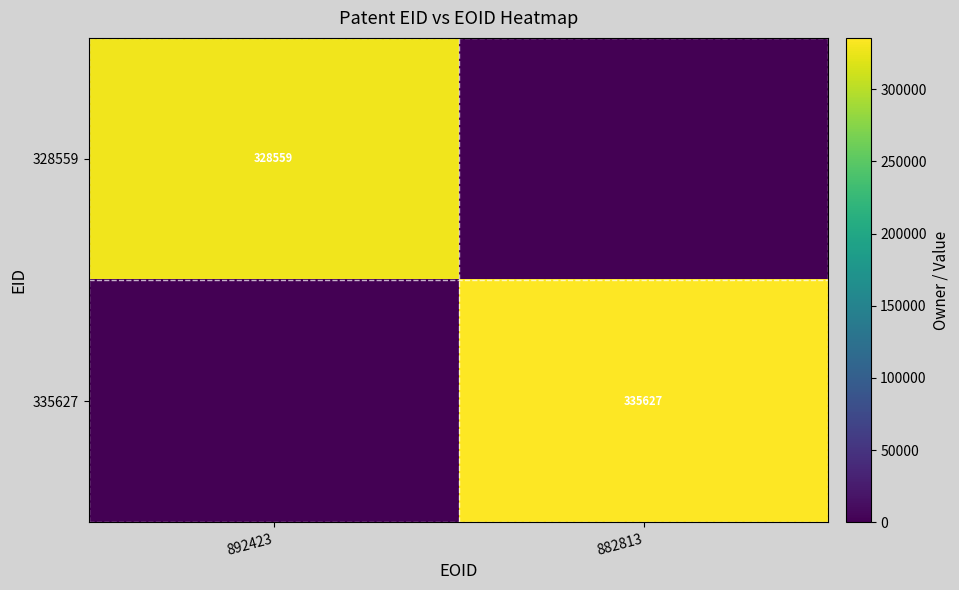

What is the spread (max minus min) of values at 892423?

328559